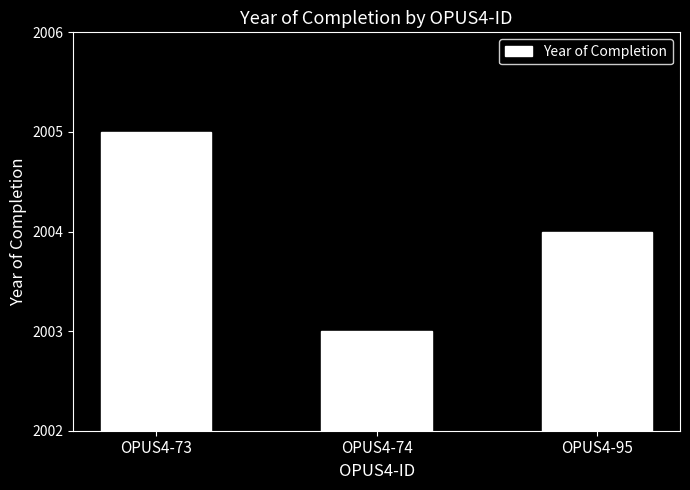

Rank the categories by value from lowest to highest.

OPUS4-74, OPUS4-95, OPUS4-73